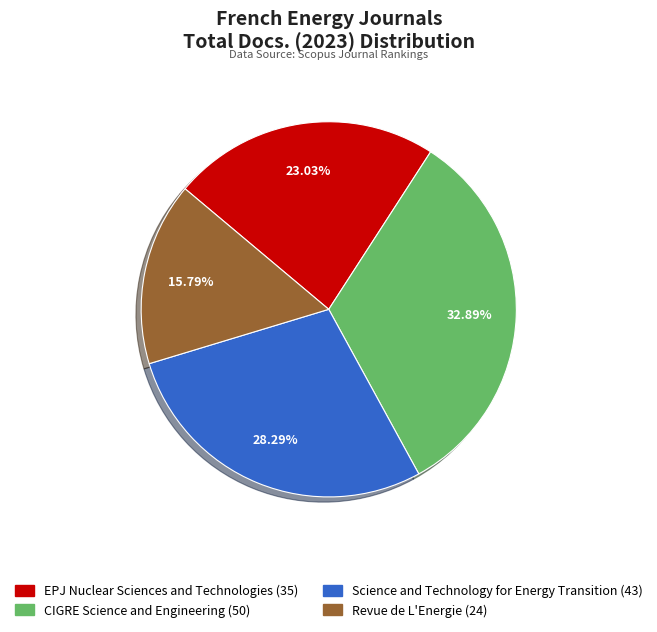

Approximately how many times larger is the value at CIGRE Science and Engineering compared to Science and Technology for Energy Transition?

1.2